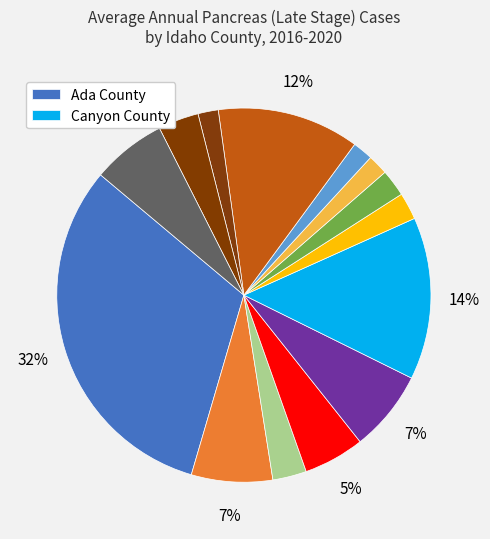

How many segments does this pie chart have?

14